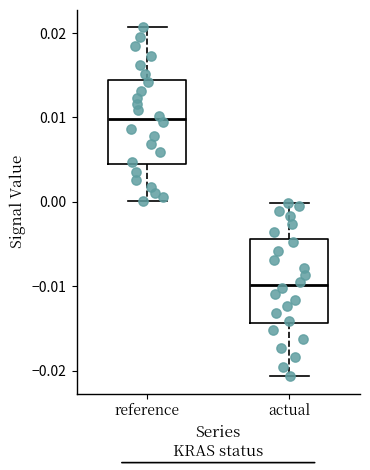

Reading left to right, read every box against the y-axis: the position of its median line, the range the box covers, and the ends of its whiskers. The values are not printed on the chart, so give them approximately, as read against the axis.

reference: median 0.010, box 0.004 to 0.014, whiskers 0.000 to 0.021
actual: median -0.010, box -0.014 to -0.004, whiskers -0.021 to 0.000